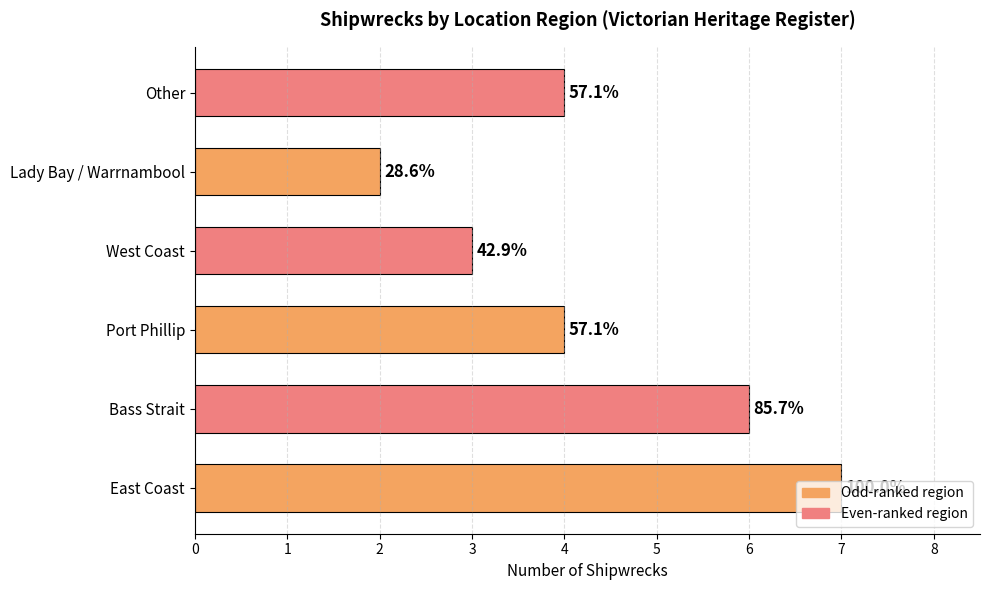

Count the values in the range 3 to 6.

4